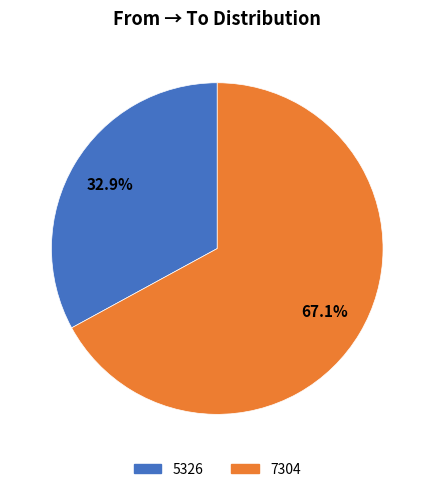

Is there any slice that represents more than half of the pie?

Yes